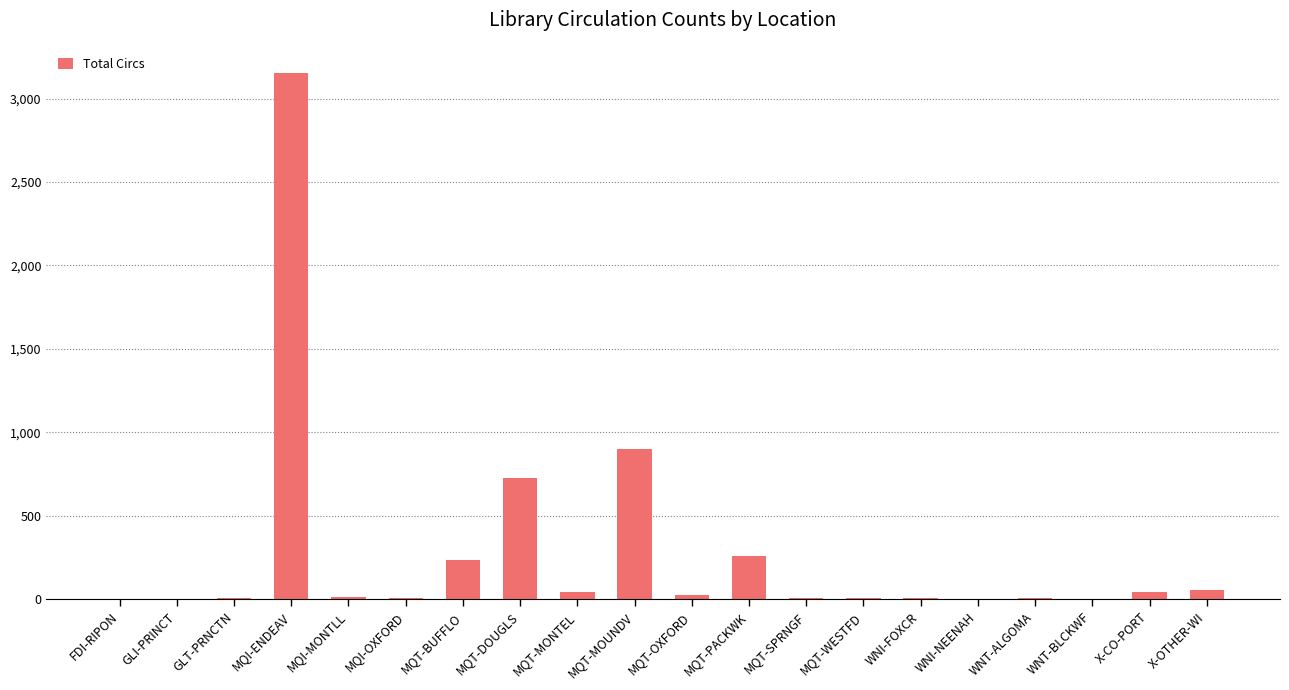

What is the greatest value displayed?

3152